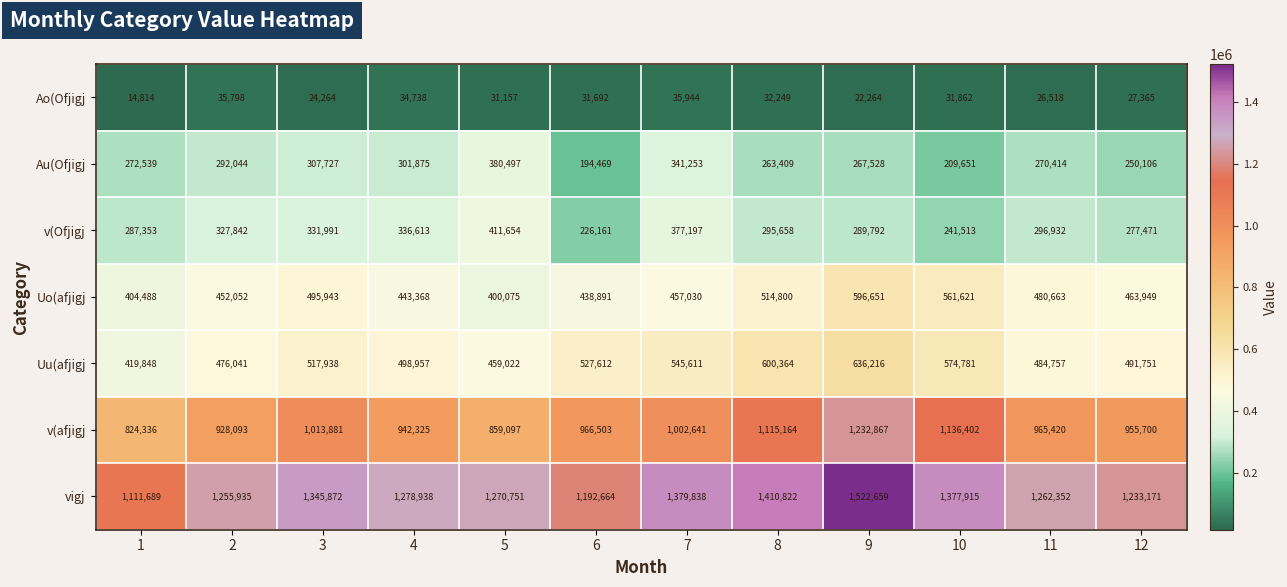

Where does the vigj series first go above 1278938?

3